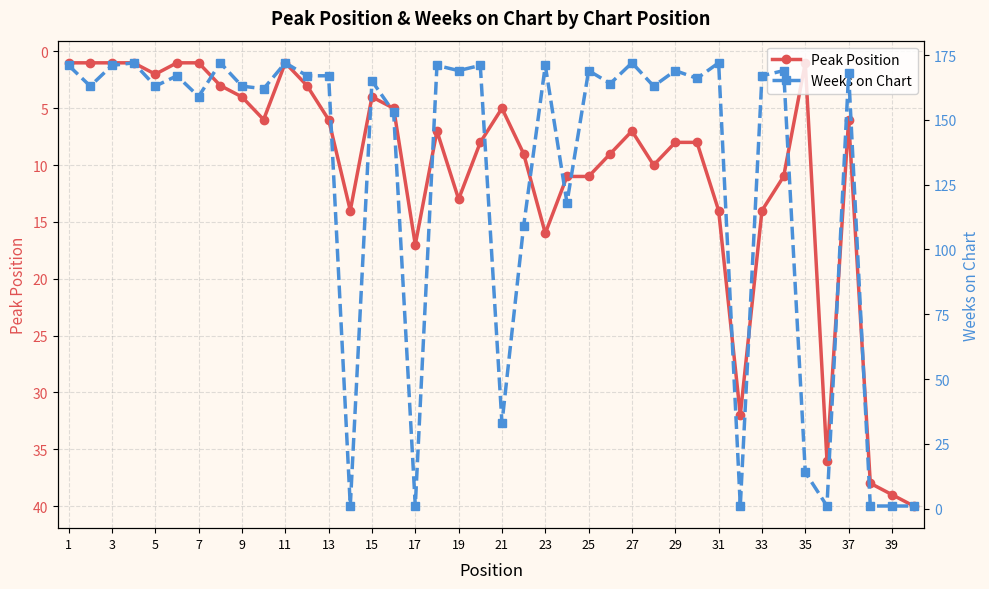

Where is Peak Position nearest to the value 20?

17